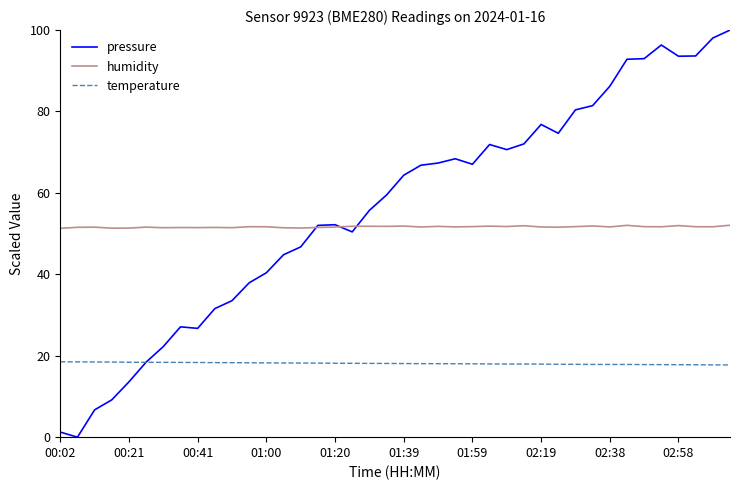

What is the sum of all pressure values?

2245.4